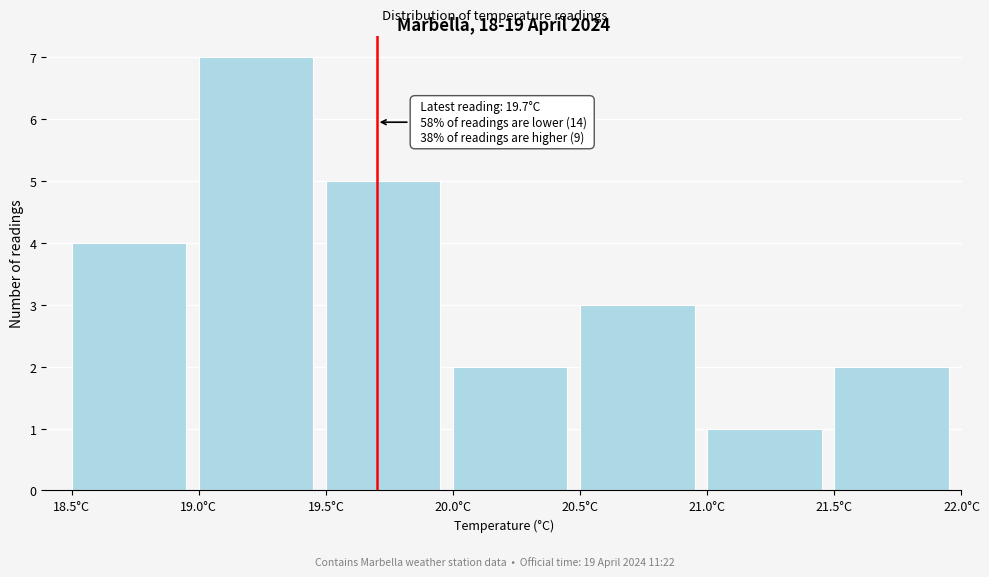

Which range on the x-axis has the tallest bar?

19.0 to 19.5